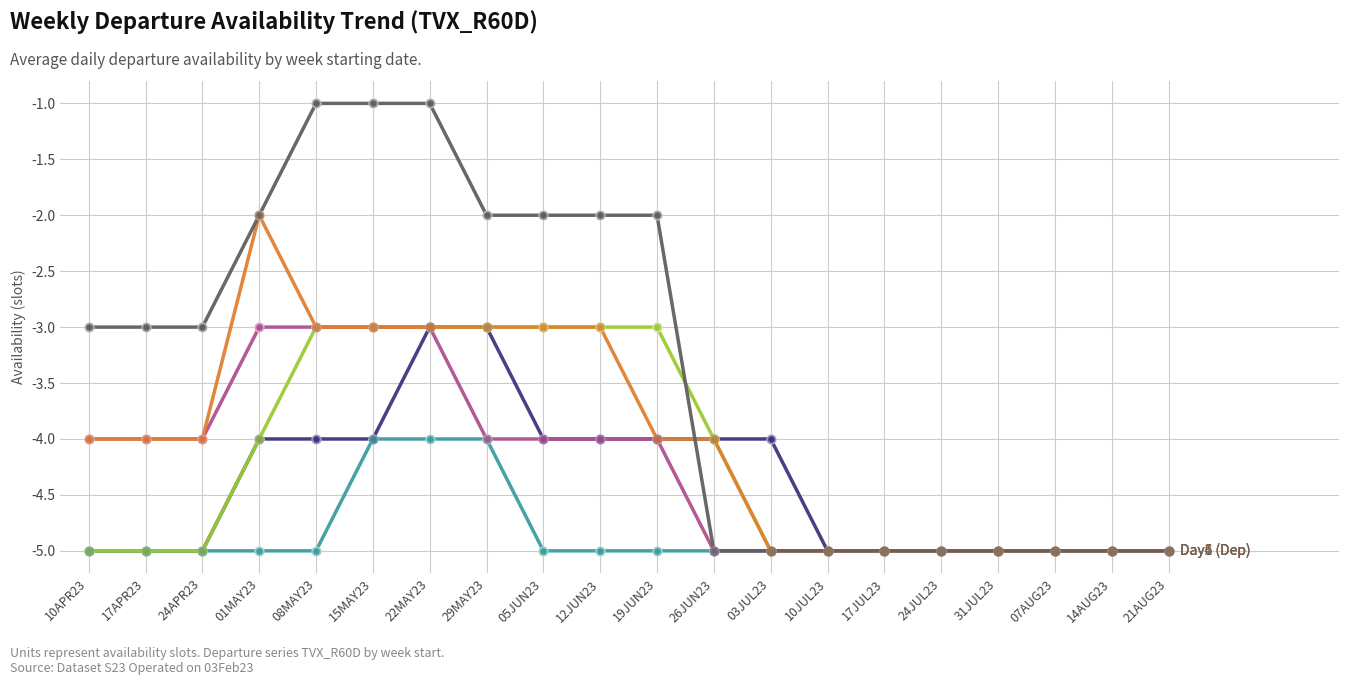

What is the total value across all series at 12JUN23?

-21